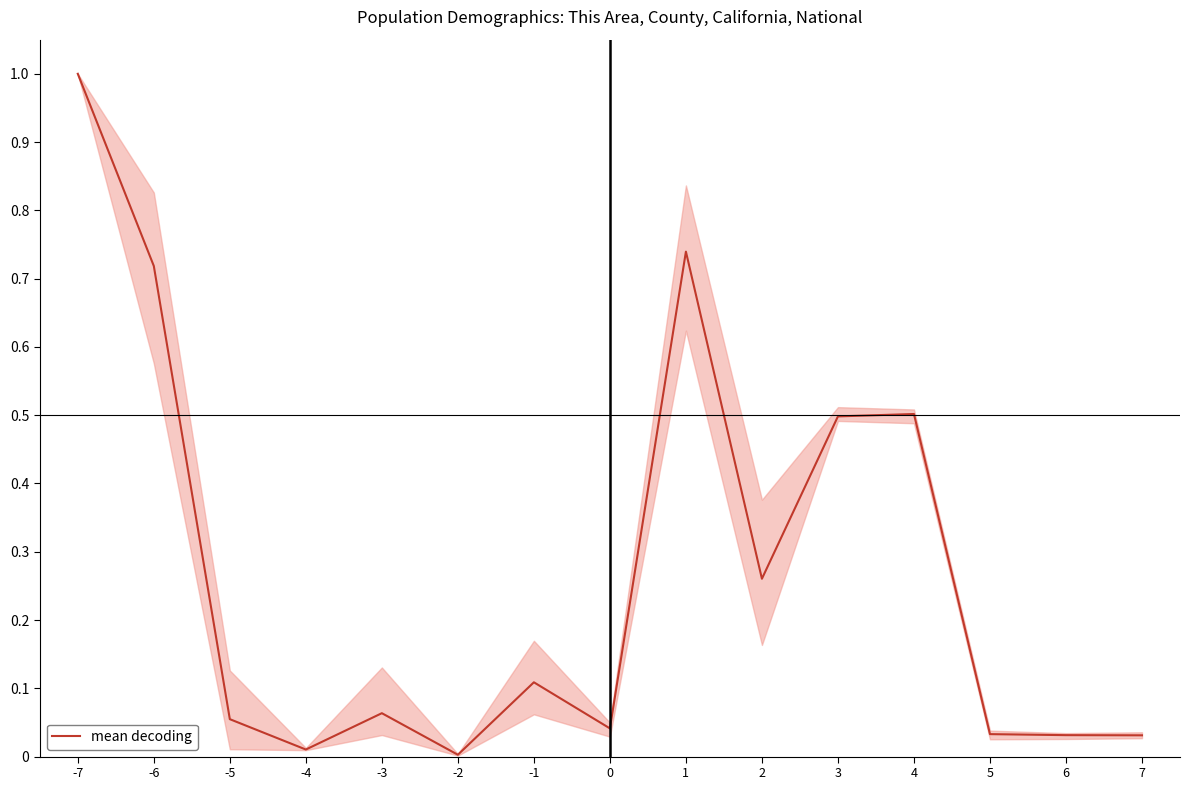

Is it true that the value at -6 is 1.1?

False